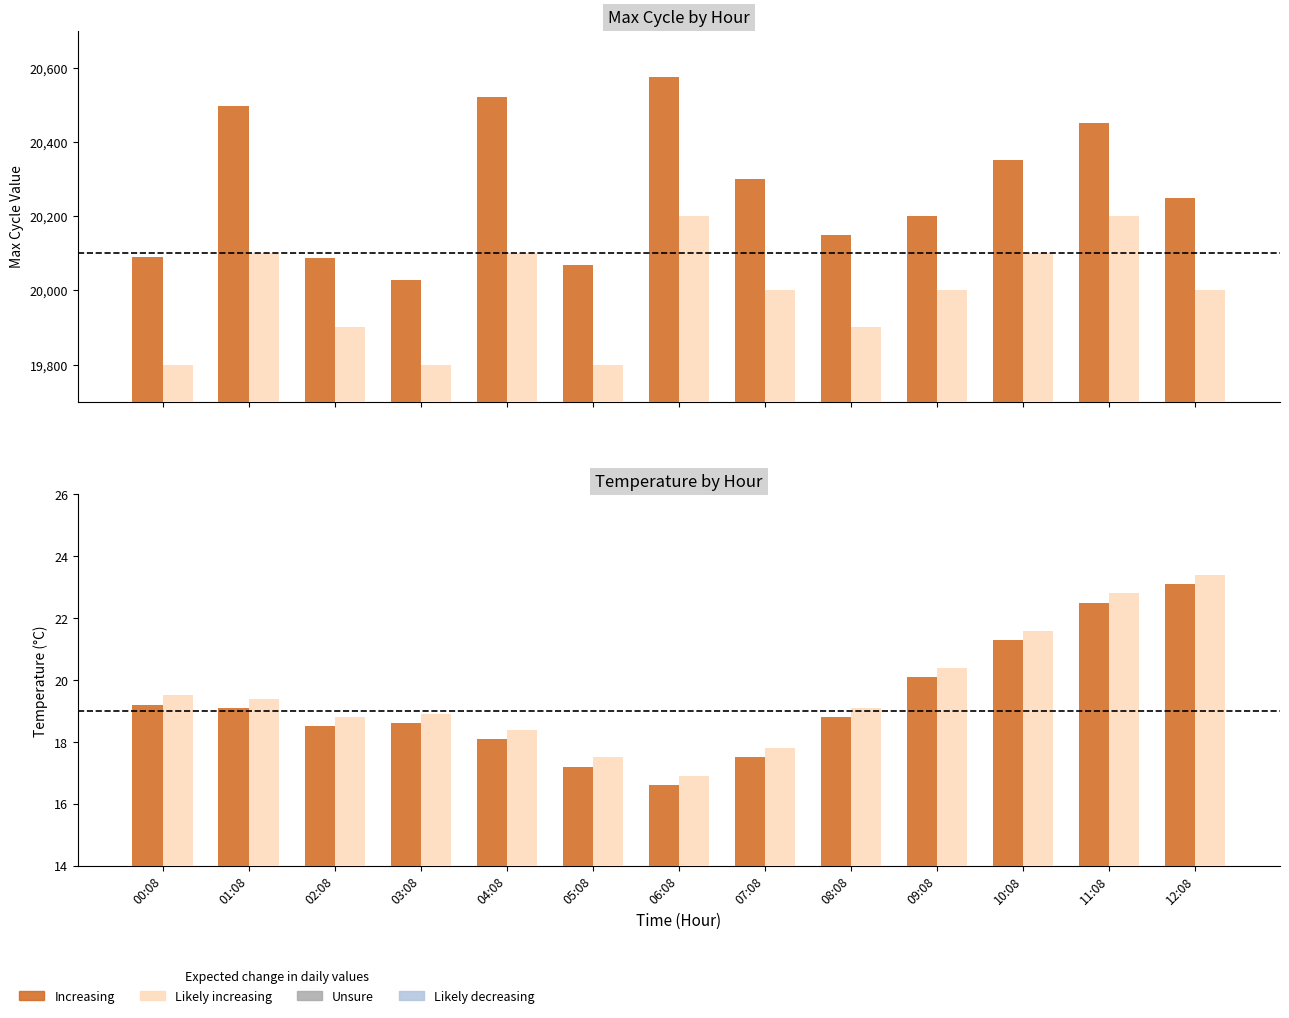

The value of Likely increasing at 00:08 is 7.2. True or false?

False